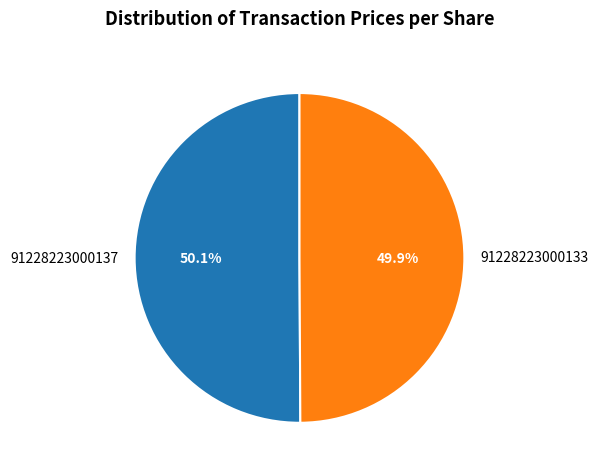

Is it true that 91228223000133 is 50% of the pie?

True